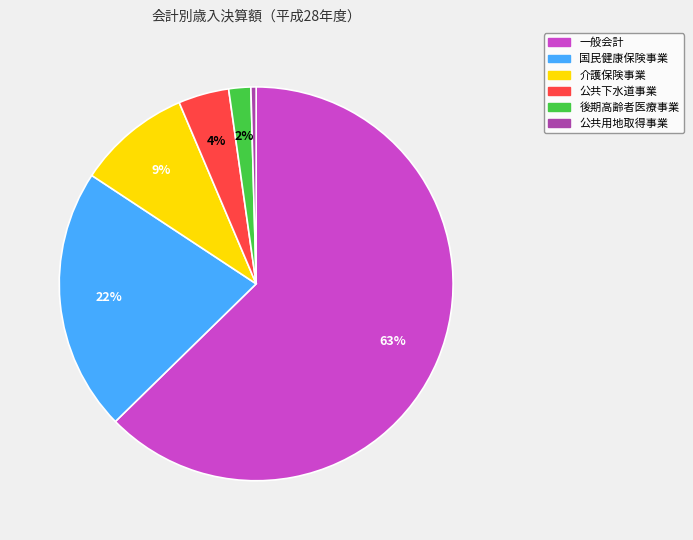

Does 後期高齢者医療事業 represent more than half of the total?

No